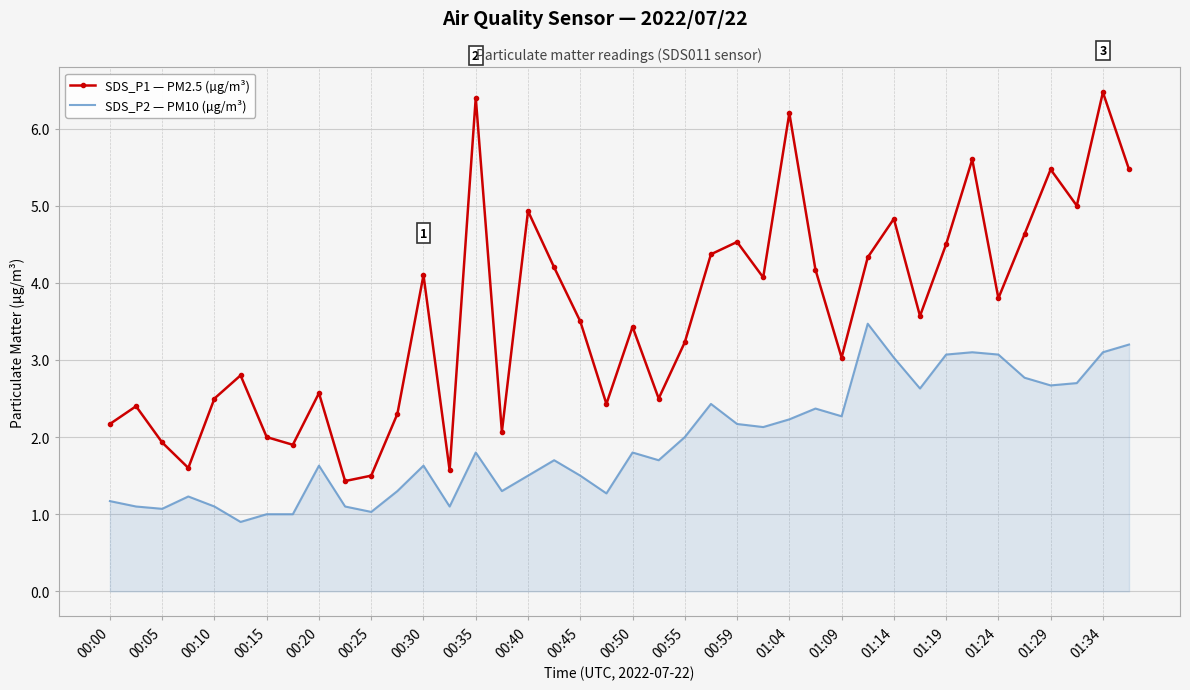

Which series has the widest spread of values?

SDS_P1 — PM2.5 (µg/m³)